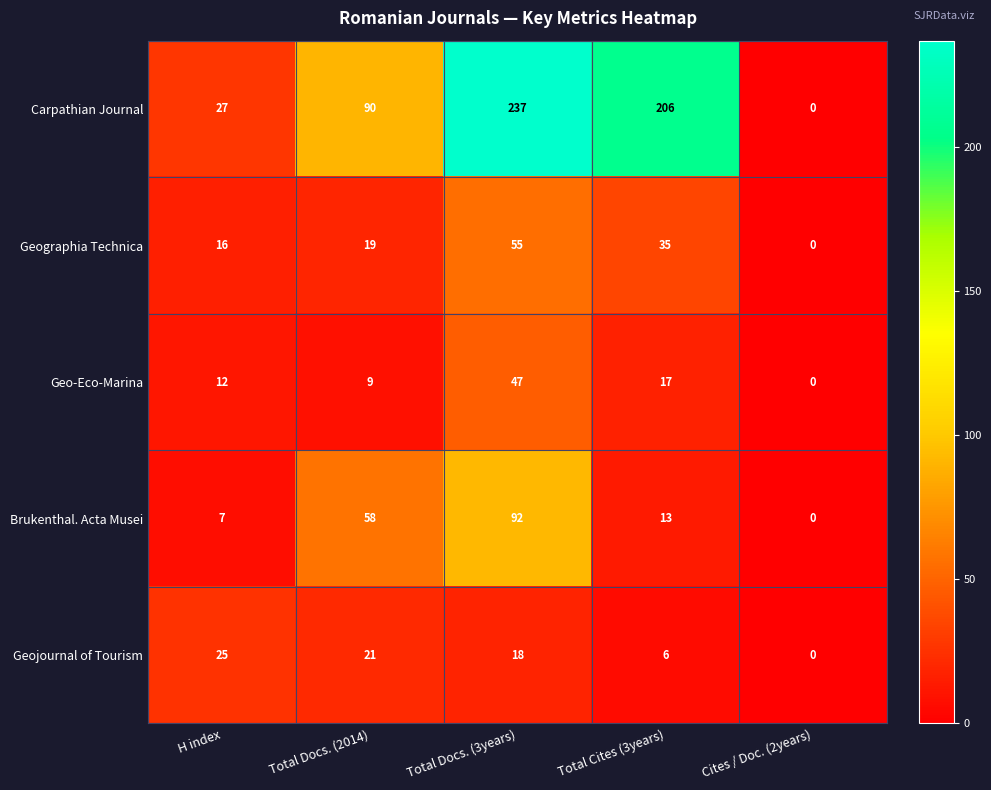

At how many categories does at least one series exceed 226?

1